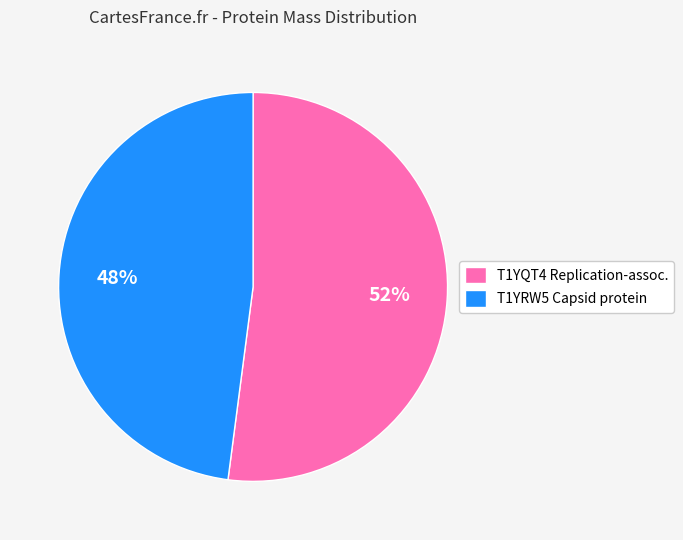

What percentage is the T1YQT4 Replication-assoc. slice, to the nearest percent?

52%